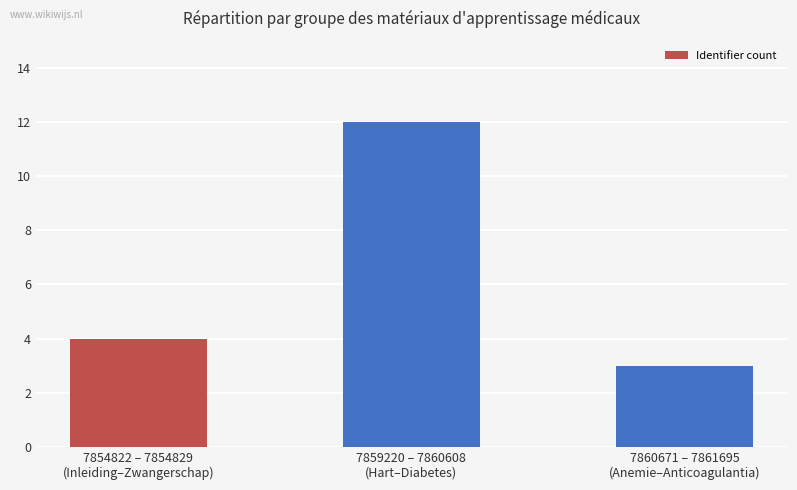

Which has a higher value, 7859220 – 7860608
(Hart–Diabetes) or 7854822 – 7854829
(Inleiding–Zwangerschap)?

7859220 – 7860608
(Hart–Diabetes)